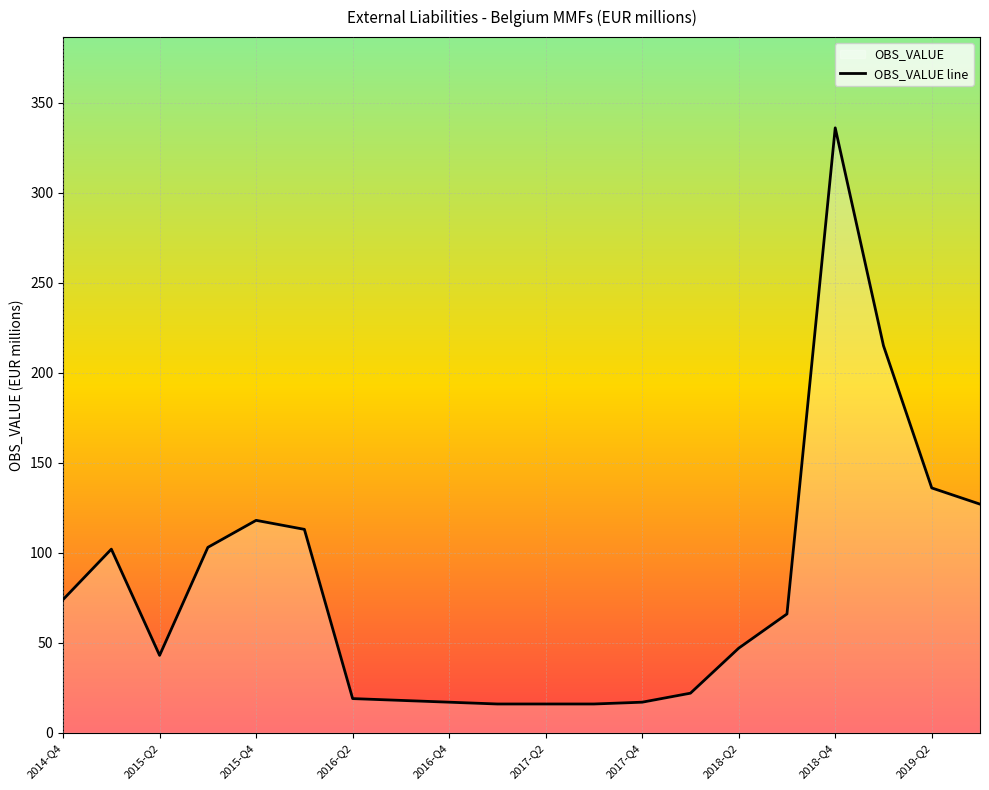

Does the chart display data point markers on the line(s)?

No